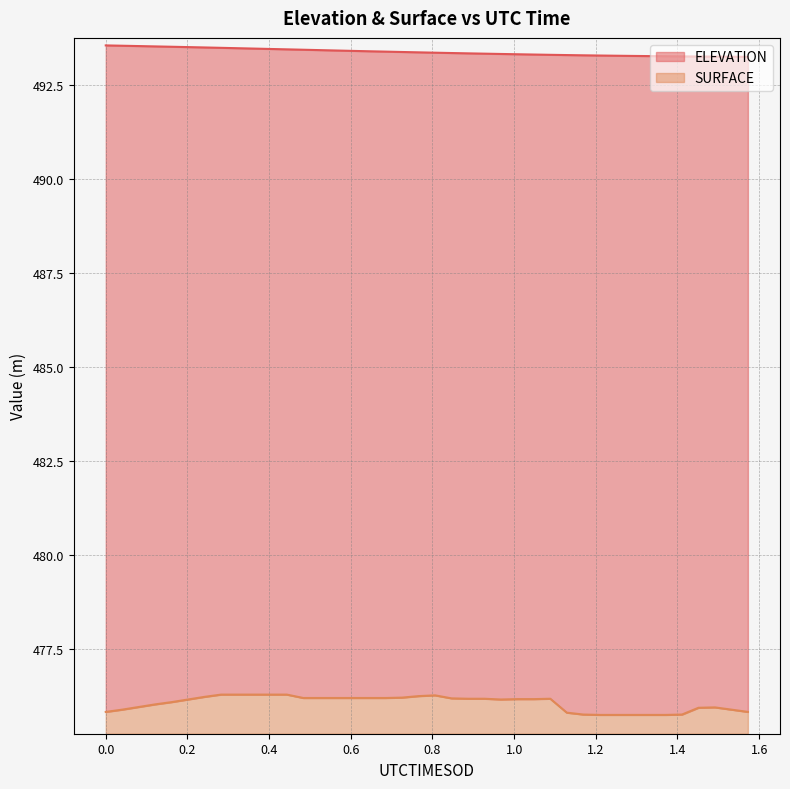

What is the minimum value for SURFACE?

0.5